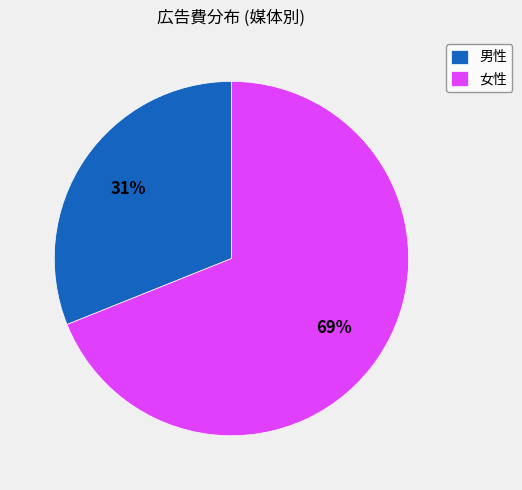

Rank the categories by value from lowest to highest.

男性, 女性